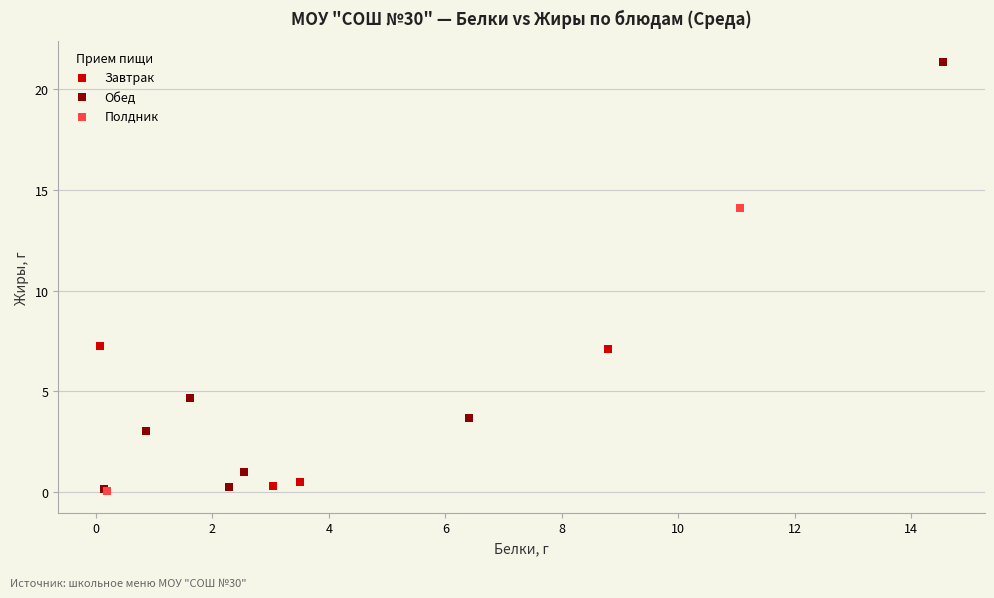

Which series contains the highest Y value?

Обед